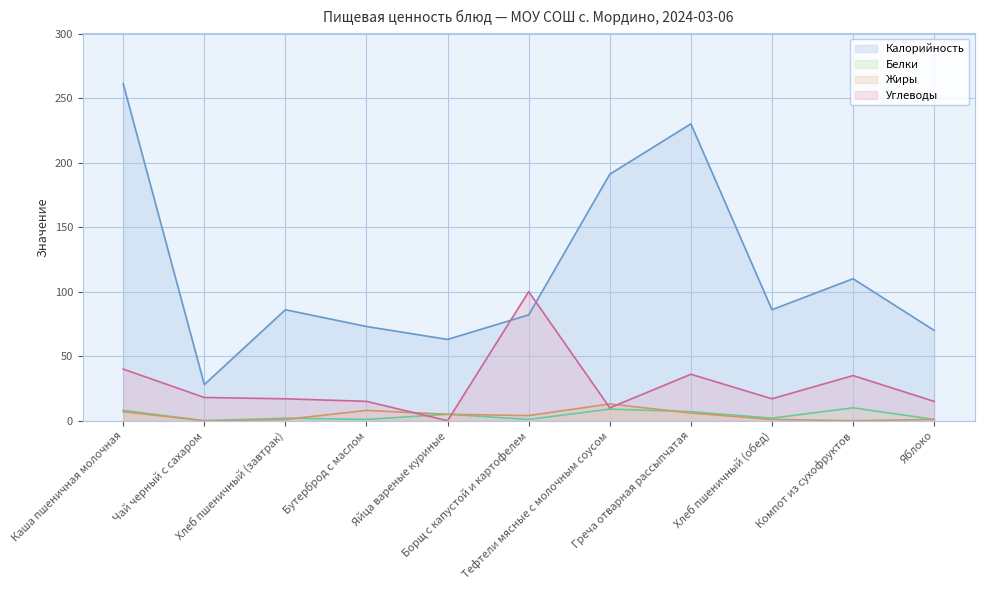

At which label does Белки first exceed 2?

Каша пшеничная молочная